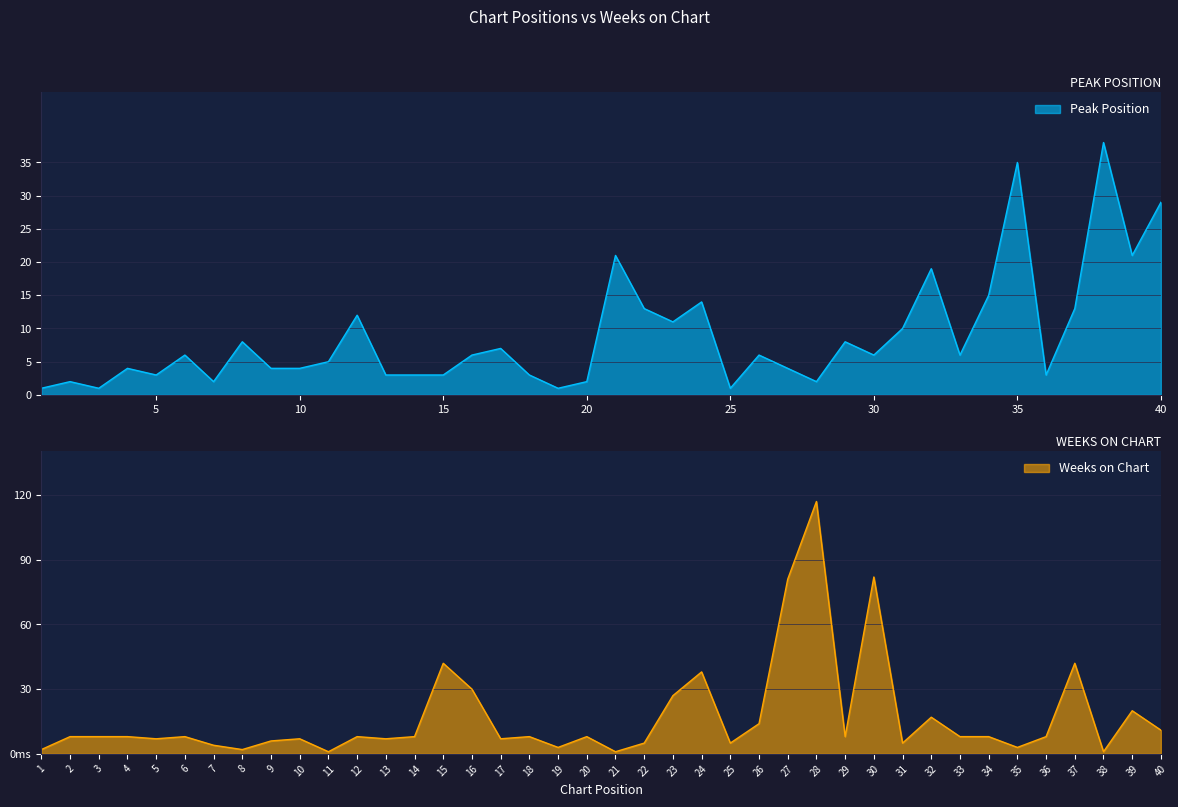

Reading left to right, list all the values displayed in this chart.

Peak Position: 1	2	1	4	3	6	2	8	4	4	5	12	3	3	3	6	7	3	1	2	21	13	11	14	1	6	4	2	8	6	10	19	6	15	35	3	13	38	21	29
Weeks on Chart: 2	8	8	8	7	8	4	2	6	7	1	8	7	8	42	30	7	8	3	8	1	5	27	38	5	14	81	117	8	82	5	17	8	8	3	8	42	1	20	11